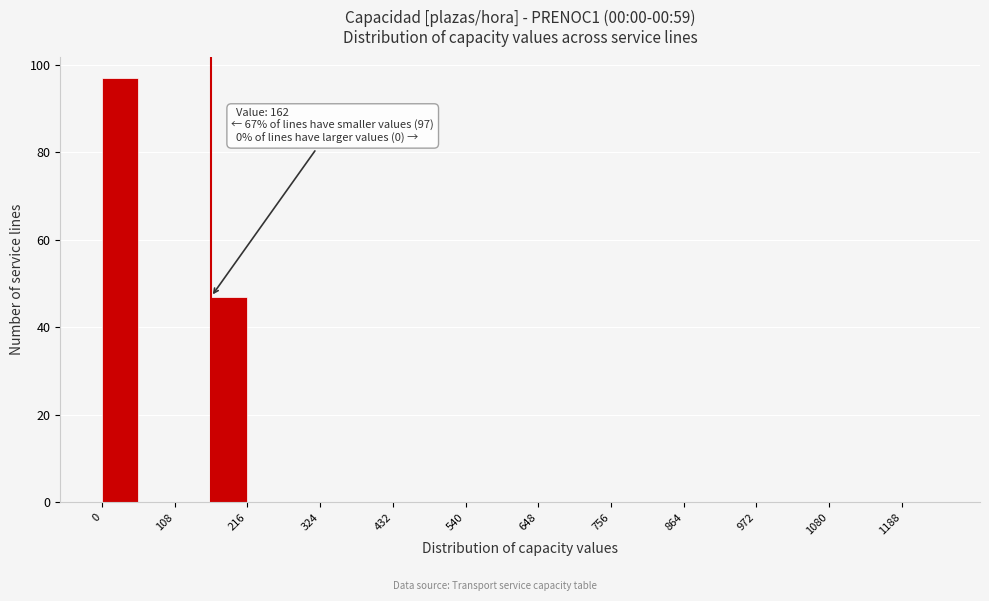

Read against the x-axis, roughly where is the centre of the tallest bar?

20